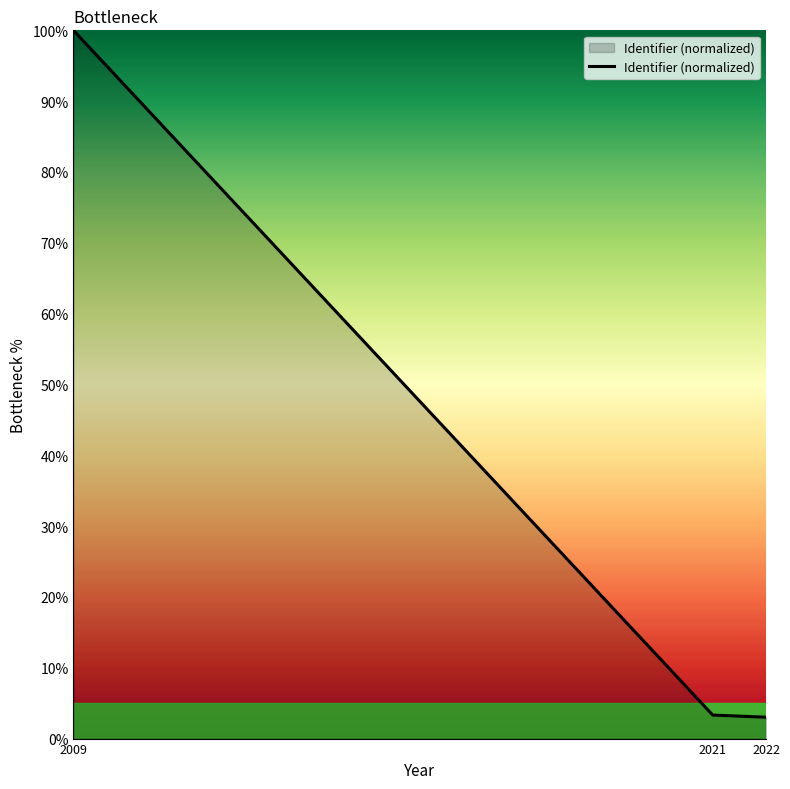

What is the difference between the maximum and minimum values?

97.0